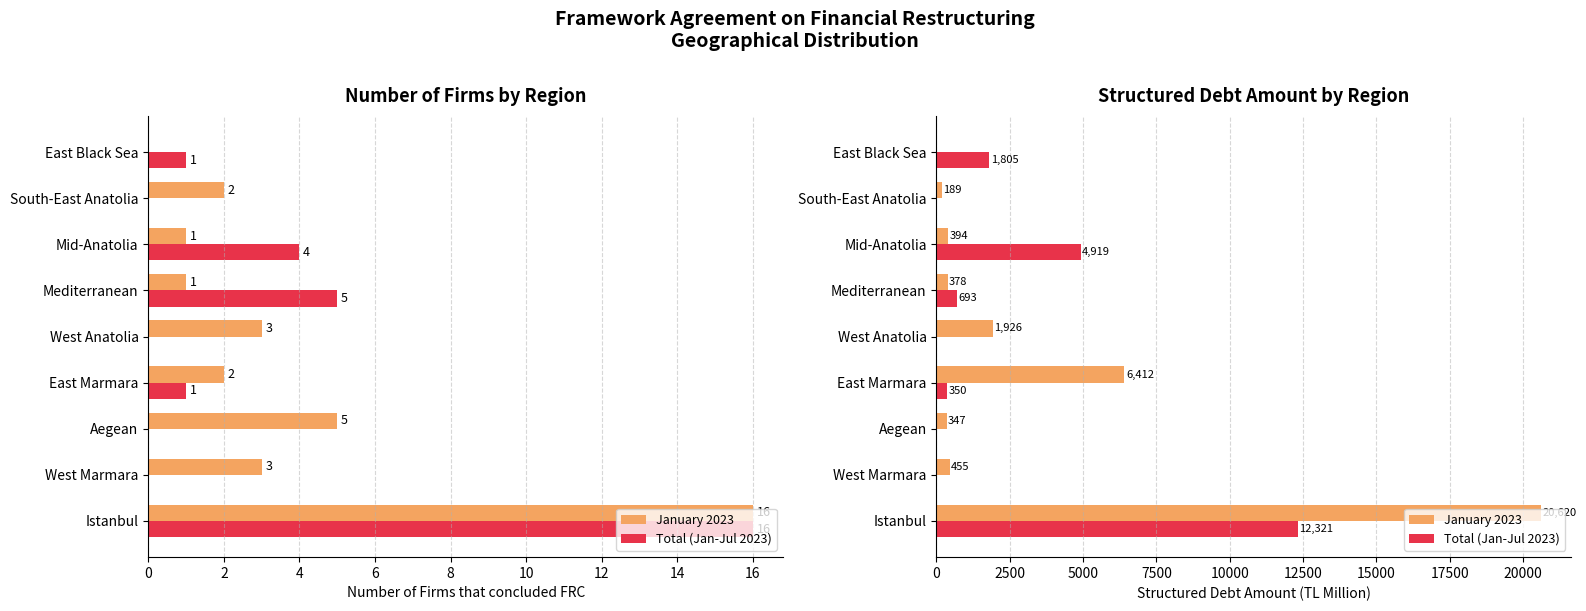

What is the difference between the second highest and second lowest values in the January 2023 series?

6222.8